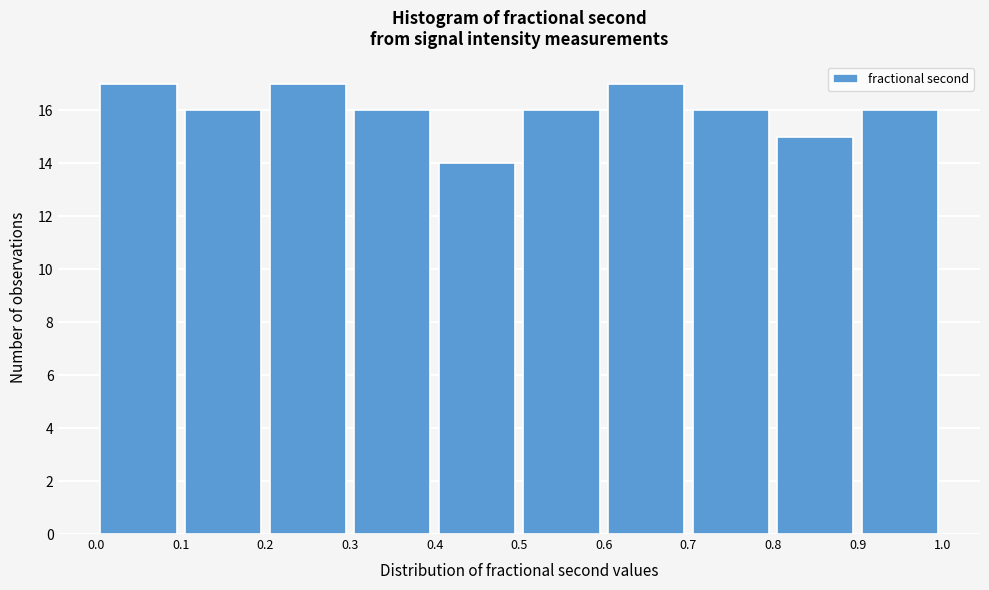

Reading left to right, transcribe this chart: for each bar, give the range it covers on the x-axis and its height. The values are not printed on the chart, so give them approximately, as read against the axis.

0.0 to 0.1: 17
0.1 to 0.2: 16
0.2 to 0.3: 17
0.3 to 0.4: 16
0.4 to 0.5: 14
0.5 to 0.6: 16
0.6 to 0.7: 17
0.7 to 0.8: 16
0.8 to 0.9: 15
0.9 to 1.0: 16